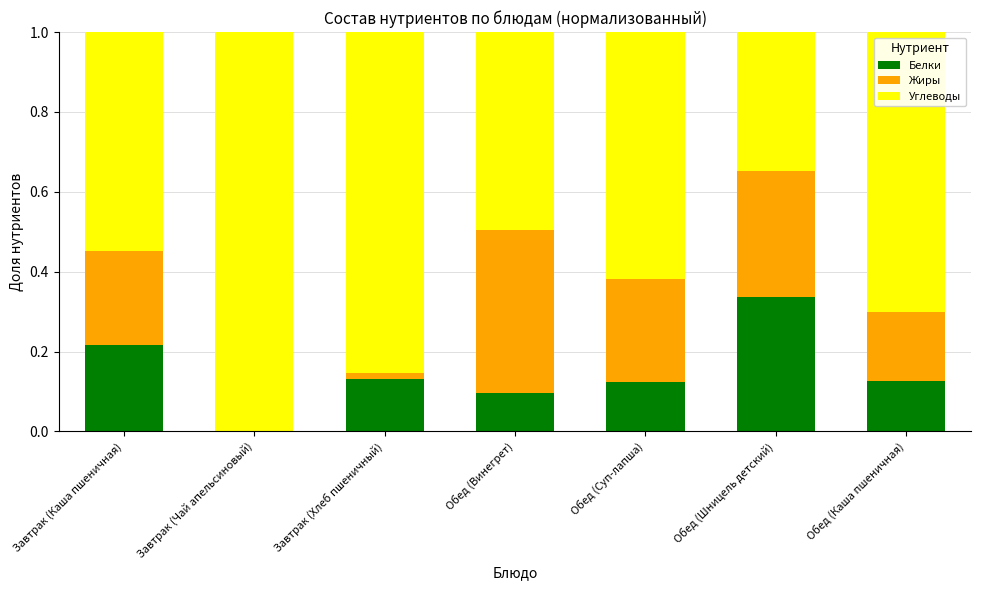

Is it true that Белки equals 0.2 at Завтрак (Чай апельсиновый)?

False